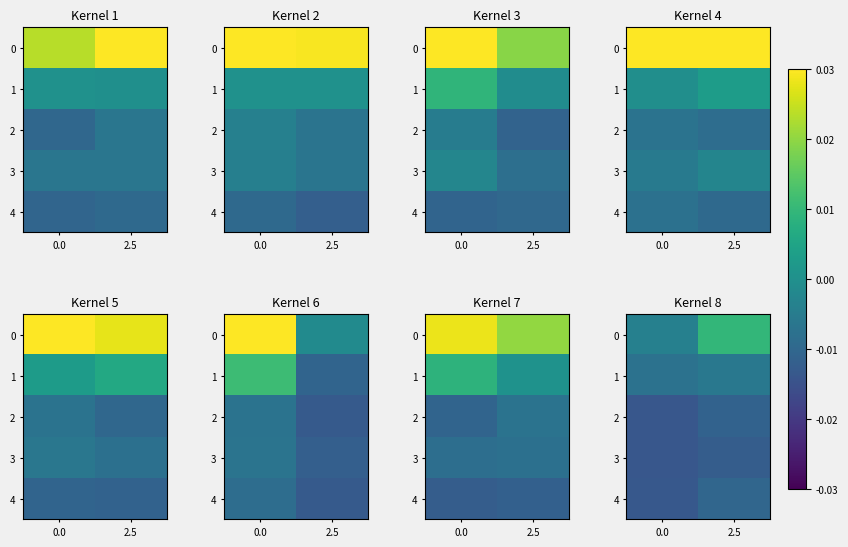

At which category is the sum across all series the highest?

2.5